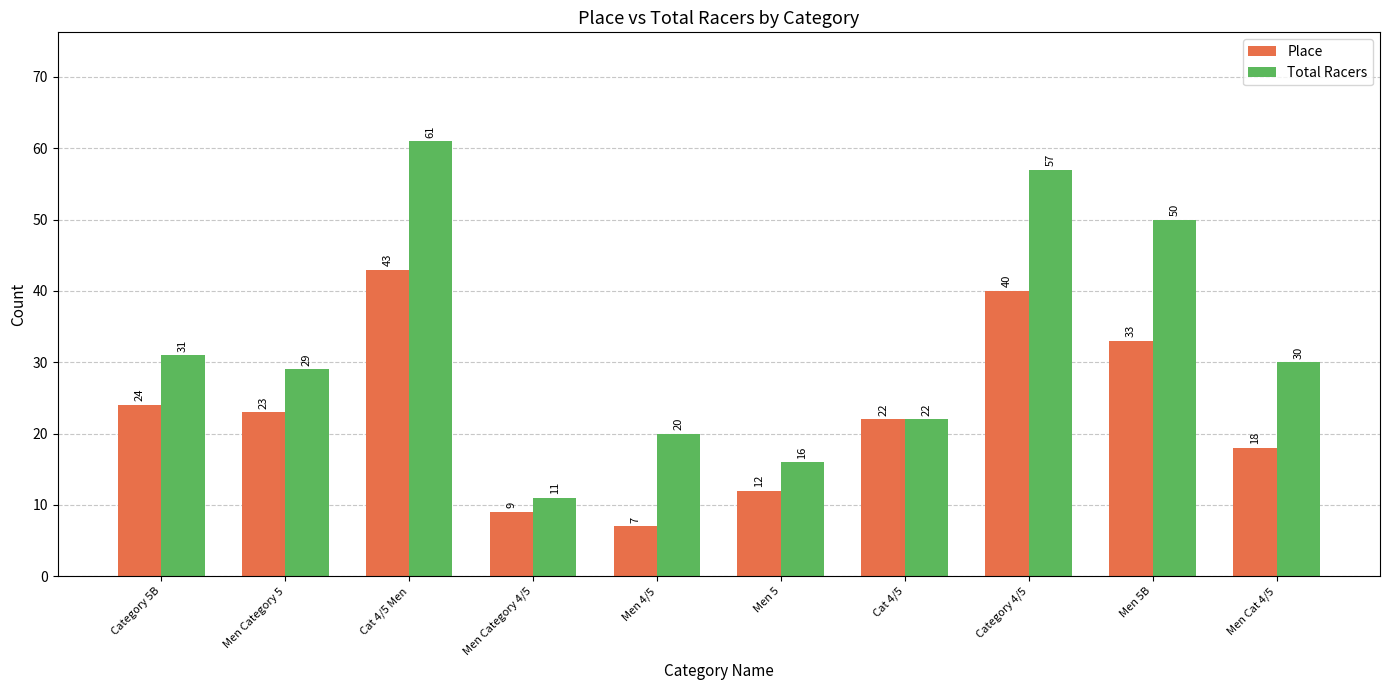

Which series has the widest spread of values?

Total Racers